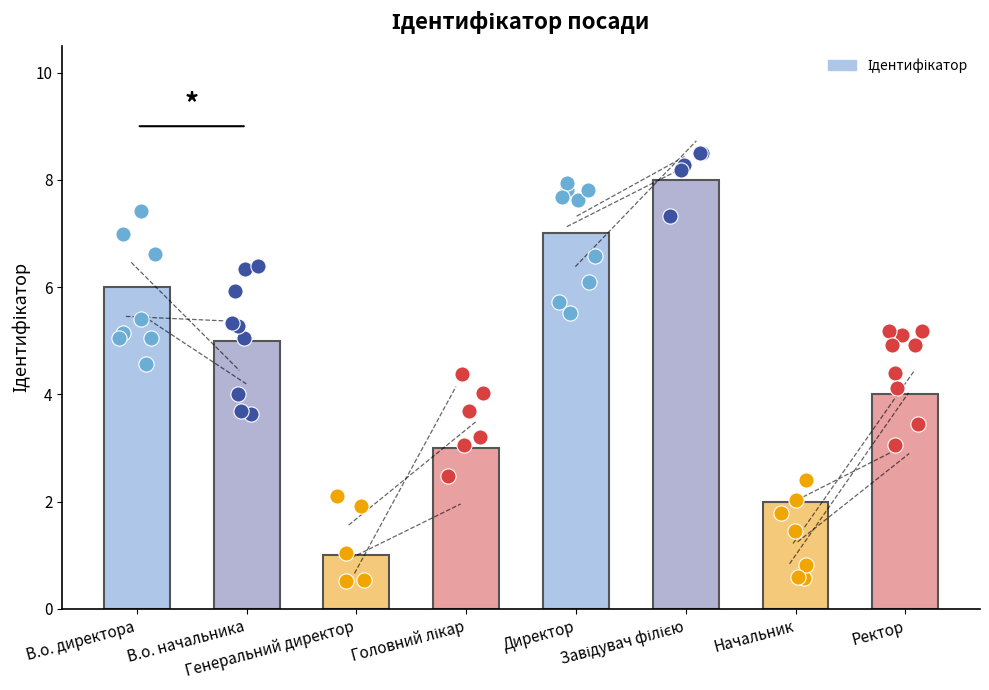

What is the ratio of the value at В.о. директора to the value at Директор?

0.9